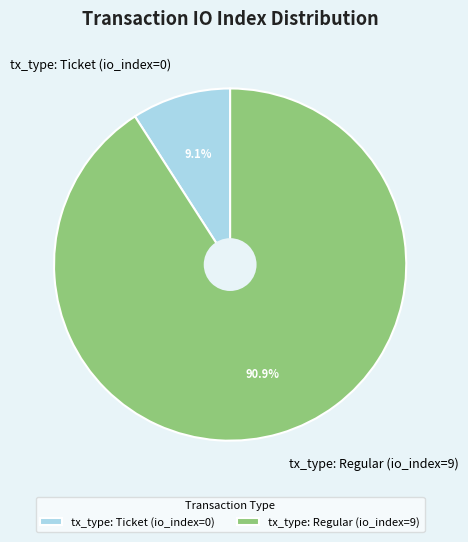

Which category has the biggest portion of the pie?

tx_type: Regular (io_index=9)